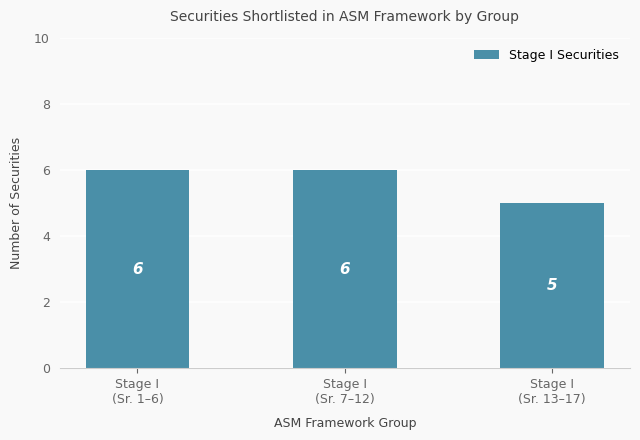

Count the values in the range 5 to 6.

3